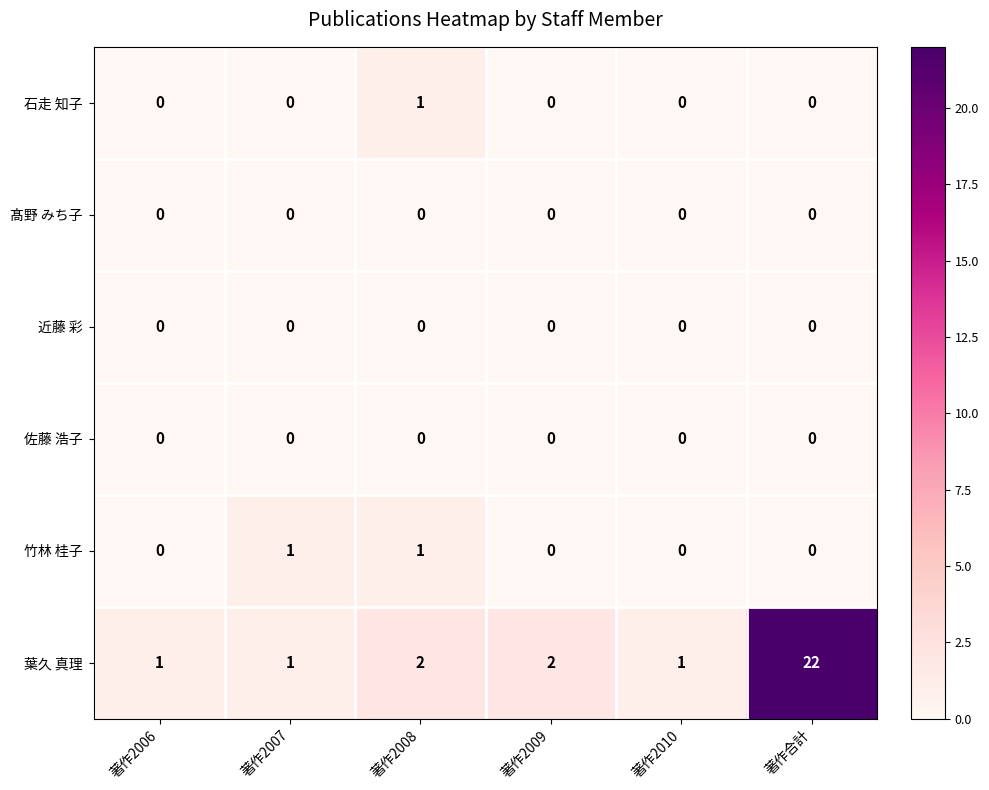

Is it true that 佐藤 浩子 equals 0 at 著作2009?

True